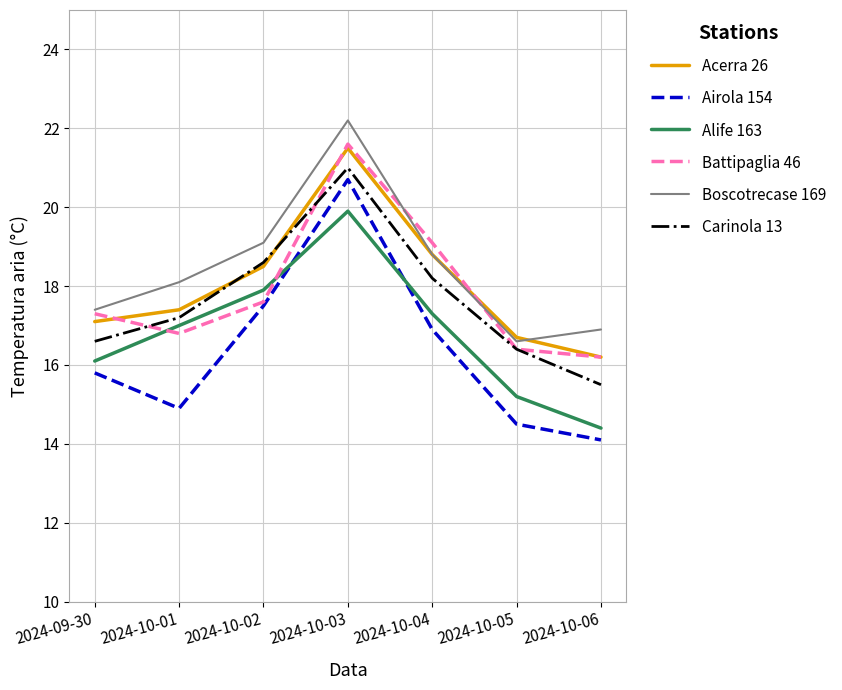

What are all the series names shown in the legend?

Acerra 26, Airola 154, Alife 163, Battipaglia 46, Boscotrecase 169, Carinola 13